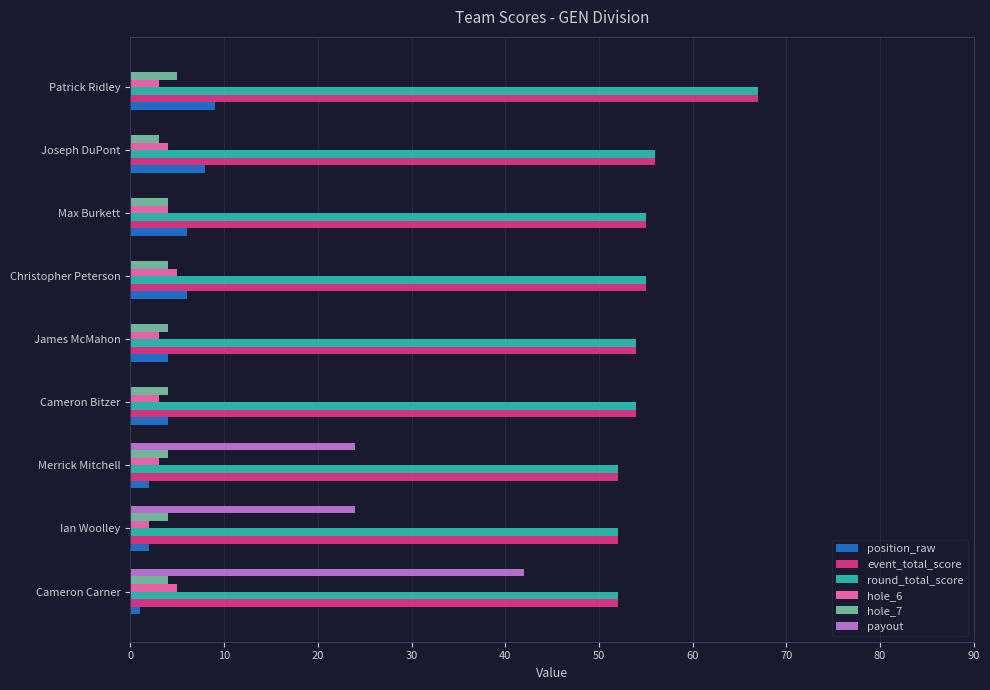

The payout series shows -27 at James McMahon. True or false?

False